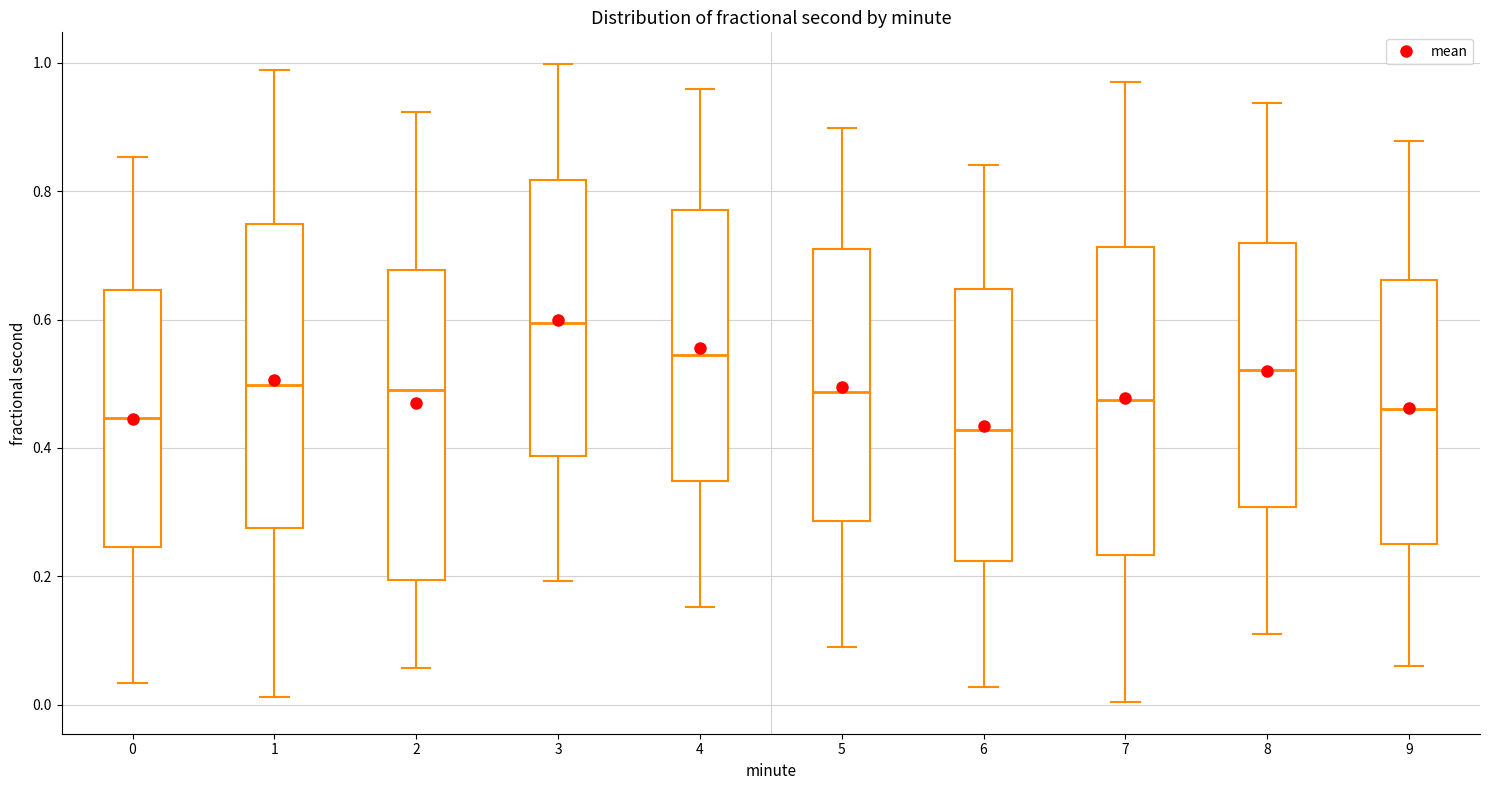

Reading left to right, read every box against the y-axis: the position of its median line, the range the box covers, and the ends of its whiskers. The values are not printed on the chart, so give them approximately, as read against the axis.

0: median 0.44, box 0.24 to 0.64, whiskers 0.04 to 0.86
1: median 0.50, box 0.28 to 0.74, whiskers 0.02 to 0.98
2: median 0.50, box 0.20 to 0.68, whiskers 0.06 to 0.92
3: median 0.60, box 0.38 to 0.82, whiskers 0.20 to 1.00
4: median 0.54, box 0.34 to 0.78, whiskers 0.16 to 0.96
5: median 0.48, box 0.28 to 0.72, whiskers 0.10 to 0.90
6: median 0.42, box 0.22 to 0.64, whiskers 0.02 to 0.84
7: median 0.48, box 0.24 to 0.72, whiskers 0.00 to 0.98
8: median 0.52, box 0.30 to 0.72, whiskers 0.12 to 0.94
9: median 0.46, box 0.26 to 0.66, whiskers 0.06 to 0.88